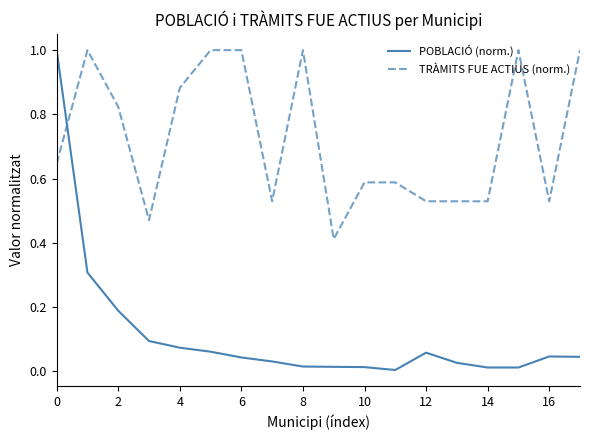

At how many categories does at least one series exceed 0?

18